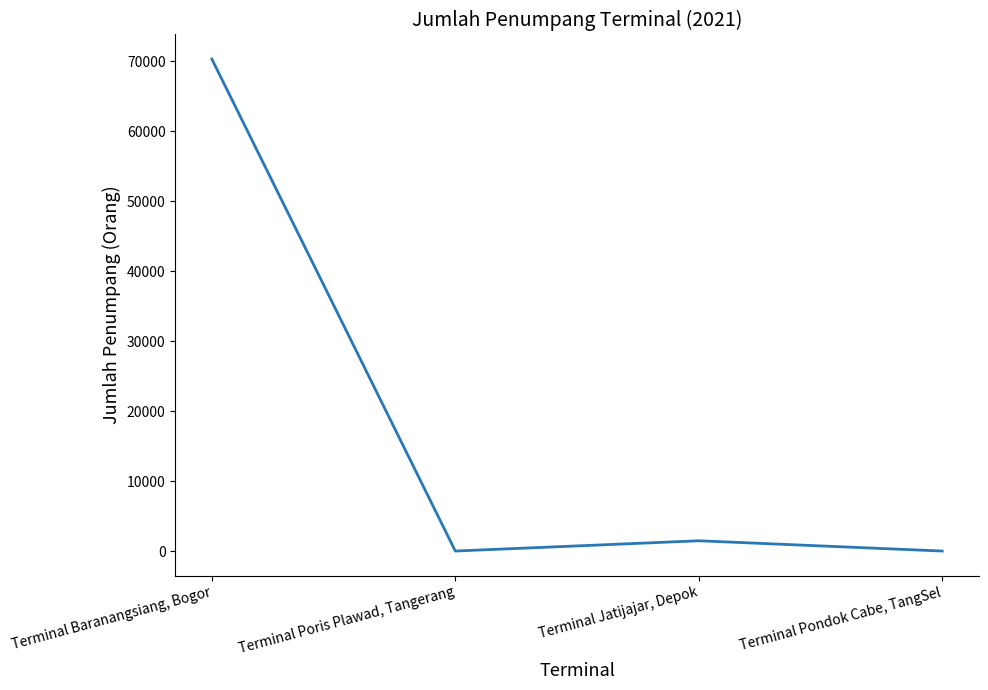

Count the number of categories in the chart.

4